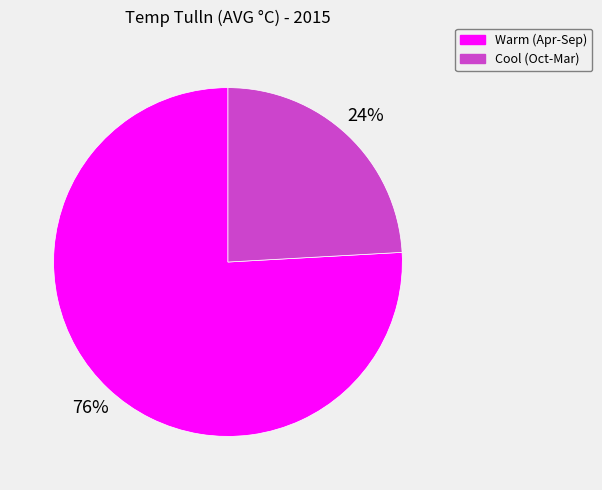

Is there any slice that represents more than half of the pie?

Yes